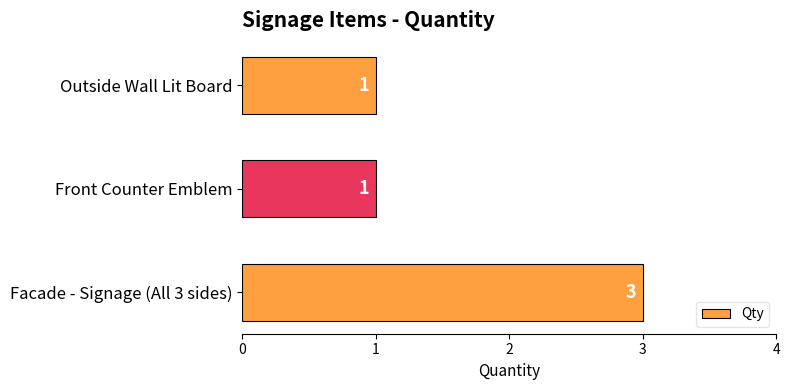

What is the ratio of the value at Facade - Signage (All 3 sides) to the value at Outside Wall Lit Board?

3.0